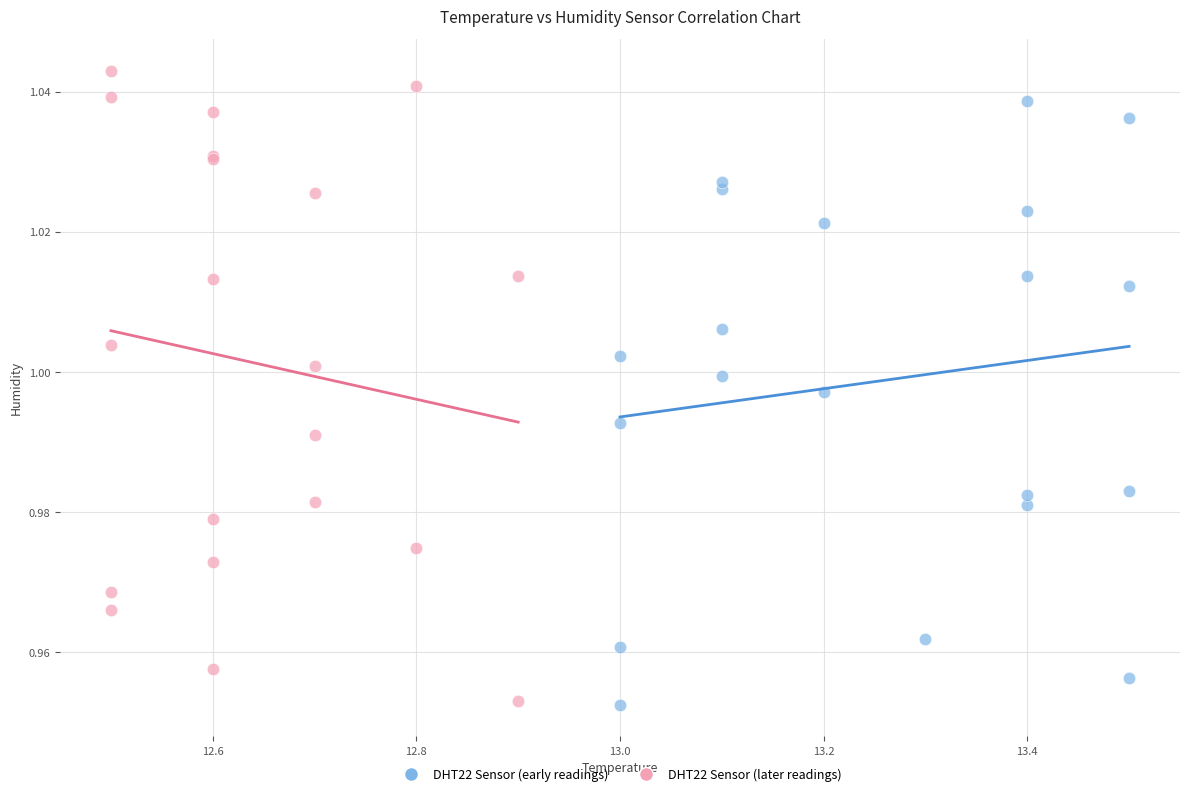

Which series has the widest spread of Y values?

DHT22 Sensor (later readings)